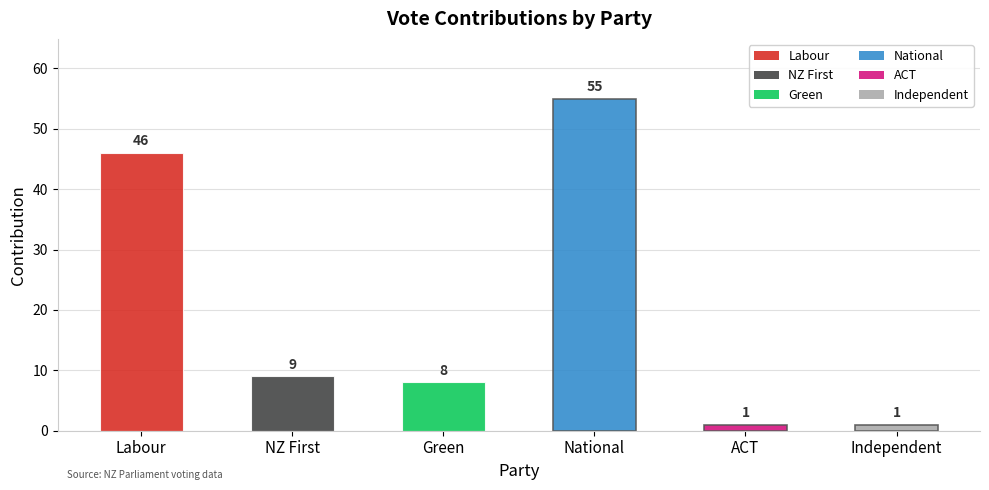

Is it true that the value at Labour is 46?

True